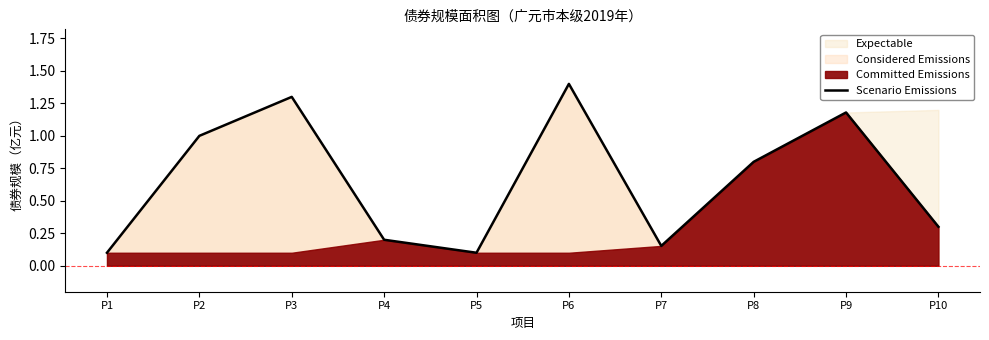

Between P3 and P9, which is larger?

P3